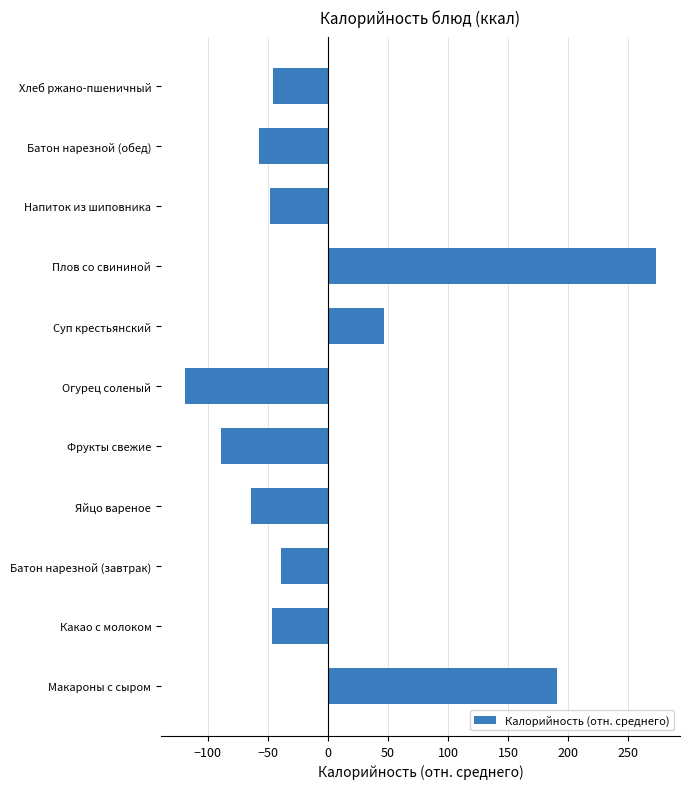

What is the greatest value displayed?

273.5